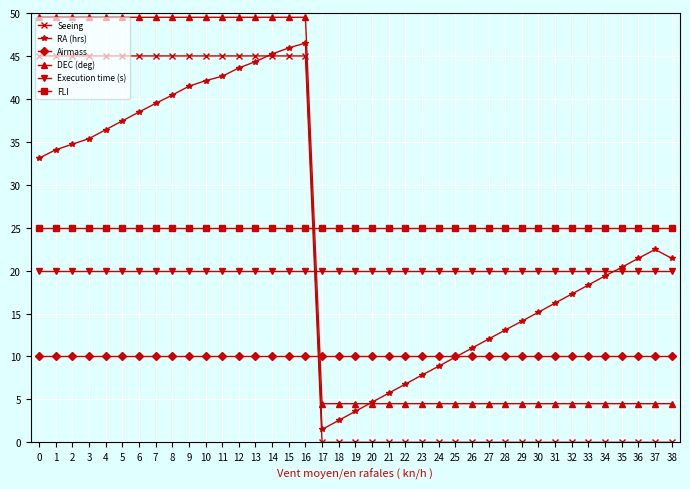

Reading left to right, transcribe all the data shown in this chart.

Seeing: 0=45.0	1=45.0	2=45.0	3=45.0	4=45.0	5=45.0	6=45.0	7=45.0	8=45.0	9=45.0	10=45.0	11=45.0	12=45.0	13=45.0	14=45.0	15=45.0	16=45.0	17=0.0	18=0.0	19=0.0	20=0.0	21=0.0	22=0.0	23=0.0	24=0.0	25=0.0	26=0.0	27=0.0	28=0.0	29=0.0	30=0.0	31=0.0	32=0.0	33=0.0	34=0.0	35=0.0	36=0.0	37=0.0	38=0.0
RA (hrs): 0=33.1	1=34.1	2=34.7	3=35.4	4=36.4	5=37.4	6=38.5	7=39.5	8=40.4	9=41.5	10=42.1	11=42.6	12=43.6	13=44.3	14=45.2	15=45.9	16=46.5	17=1.5	18=2.6	19=3.6	20=4.7	21=5.7	22=6.8	23=7.8	24=8.9	25=9.9	26=11.0	27=12.0	28=13.1	29=14.1	30=15.2	31=16.2	32=17.3	33=18.3	34=19.4	35=20.4	36=21.4	37=22.5	38=21.4
Airmass: 0=10.0	1=10.0	2=10.0	3=10.0	4=10.0	5=10.0	6=10.0	7=10.0	8=10.0	9=10.0	10=10.0	11=10.0	12=10.0	13=10.0	14=10.0	15=10.0	16=10.0	17=10.0	18=10.0	19=10.0	20=10.0	21=10.0	22=10.0	23=10.0	24=10.0	25=10.0	26=10.0	27=10.0	28=10.0	29=10.0	30=10.0	31=10.0	32=10.0	33=10.0	34=10.0	35=10.0	36=10.0	37=10.0	38=10.0
DEC (deg): 0=49.5	1=49.5	2=49.5	3=49.5	4=49.5	5=49.5	6=49.5	7=49.5	8=49.5	9=49.5	10=49.5	11=49.5	12=49.5	13=49.5	14=49.5	15=49.5	16=49.5	17=4.5	18=4.5	19=4.5	20=4.5	21=4.5	22=4.5	23=4.5	24=4.5	25=4.5	26=4.5	27=4.5	28=4.5	29=4.5	30=4.5	31=4.5	32=4.5	33=4.5	34=4.5	35=4.5	36=4.5	37=4.5	38=4.5
Execution time (s): 0=20.0	1=20.0	2=20.0	3=20.0	4=20.0	5=20.0	6=20.0	7=20.0	8=20.0	9=20.0	10=20.0	11=20.0	12=20.0	13=20.0	14=20.0	15=20.0	16=20.0	17=20.0	18=20.0	19=20.0	20=20.0	21=20.0	22=20.0	23=20.0	24=20.0	25=20.0	26=20.0	27=20.0	28=20.0	29=20.0	30=20.0	31=20.0	32=20.0	33=20.0	34=20.0	35=20.0	36=20.0	37=20.0	38=20.0
FLI: 0=25.0	1=25.0	2=25.0	3=25.0	4=25.0	5=25.0	6=25.0	7=25.0	8=25.0	9=25.0	10=25.0	11=25.0	12=25.0	13=25.0	14=25.0	15=25.0	16=25.0	17=25.0	18=25.0	19=25.0	20=25.0	21=25.0	22=25.0	23=25.0	24=25.0	25=25.0	26=25.0	27=25.0	28=25.0	29=25.0	30=25.0	31=25.0	32=25.0	33=25.0	34=25.0	35=25.0	36=25.0	37=25.0	38=25.0